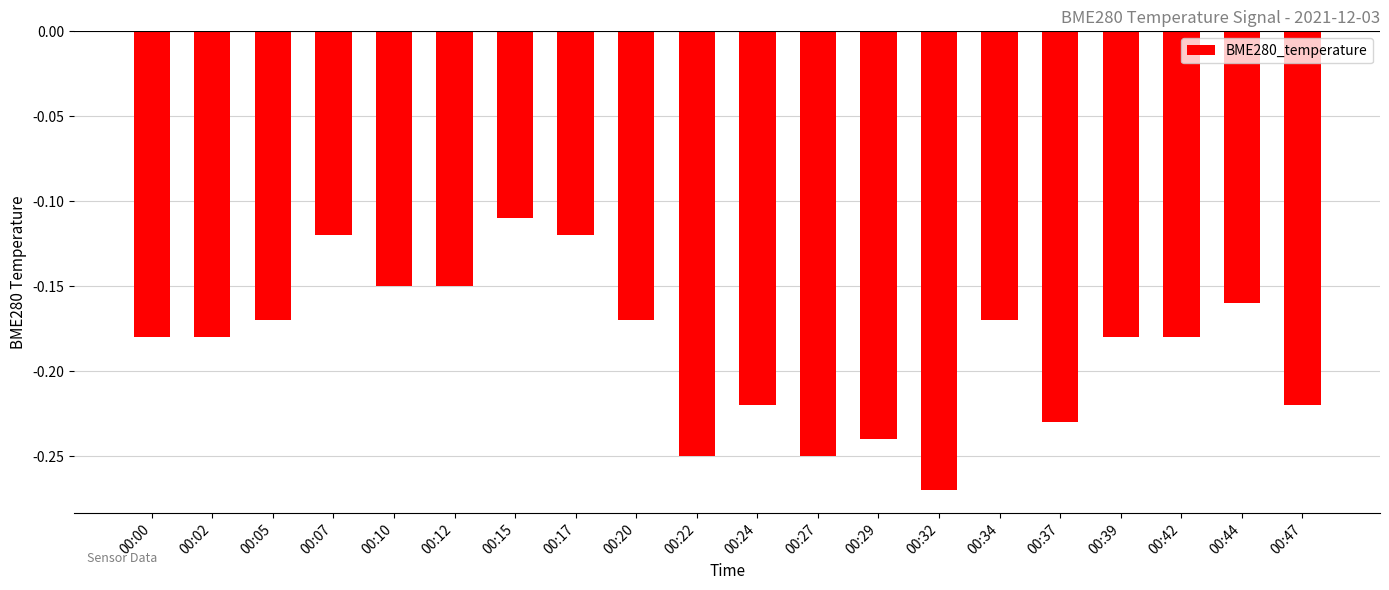

True or false: the data shows -0.4 at 00:27.

False